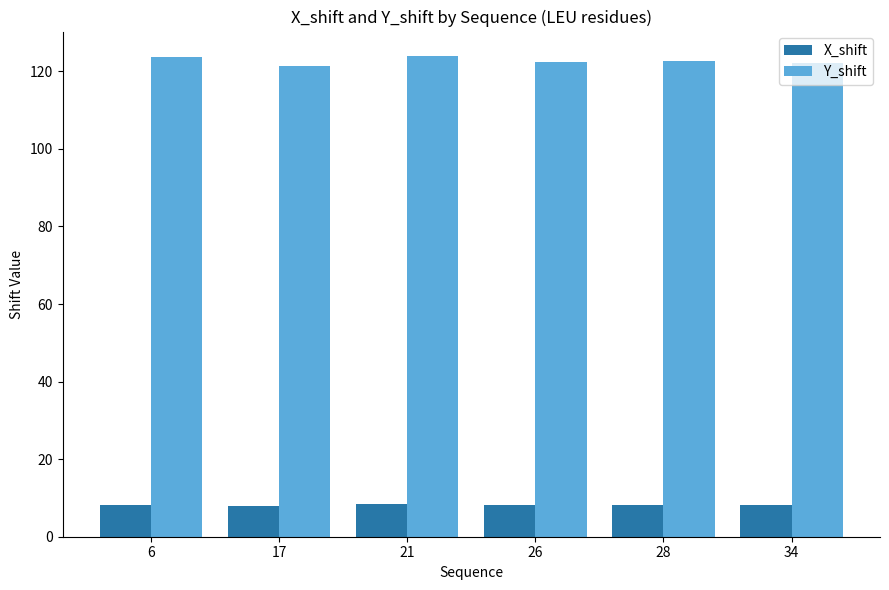

What is the difference between the highest and lowest values at 26?

114.2